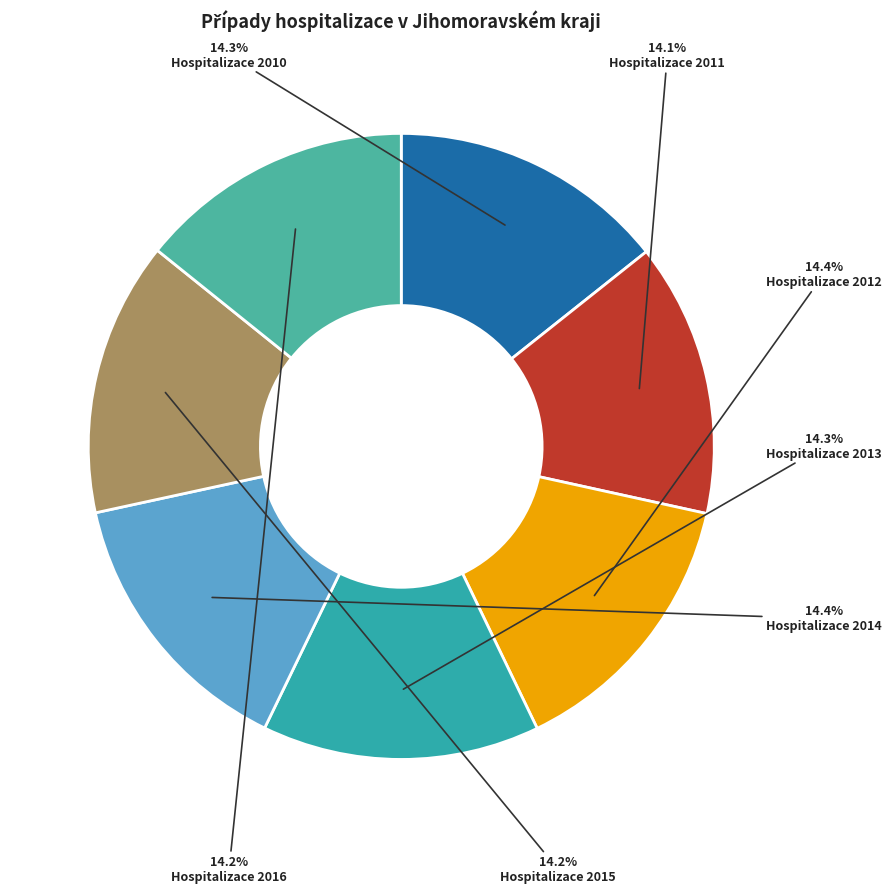

Which category has the smallest portion of the pie?

Hospitalizace 2011